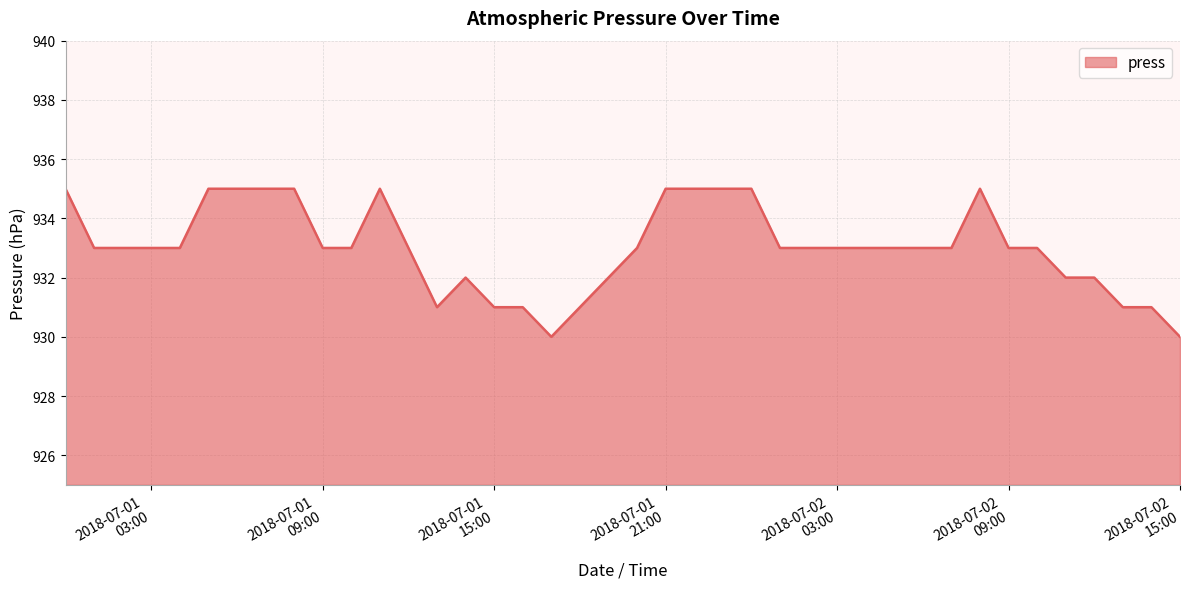

What is the maximum value shown in the chart?

935